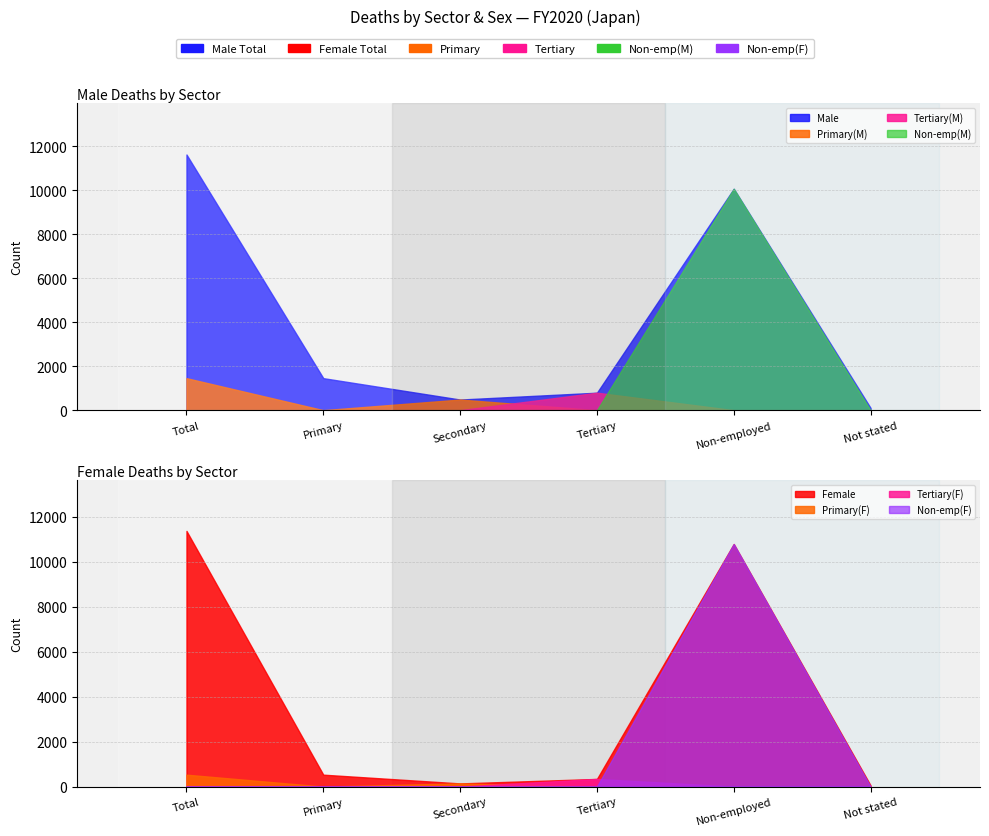

How many interior local peaks does the Total series have?

1